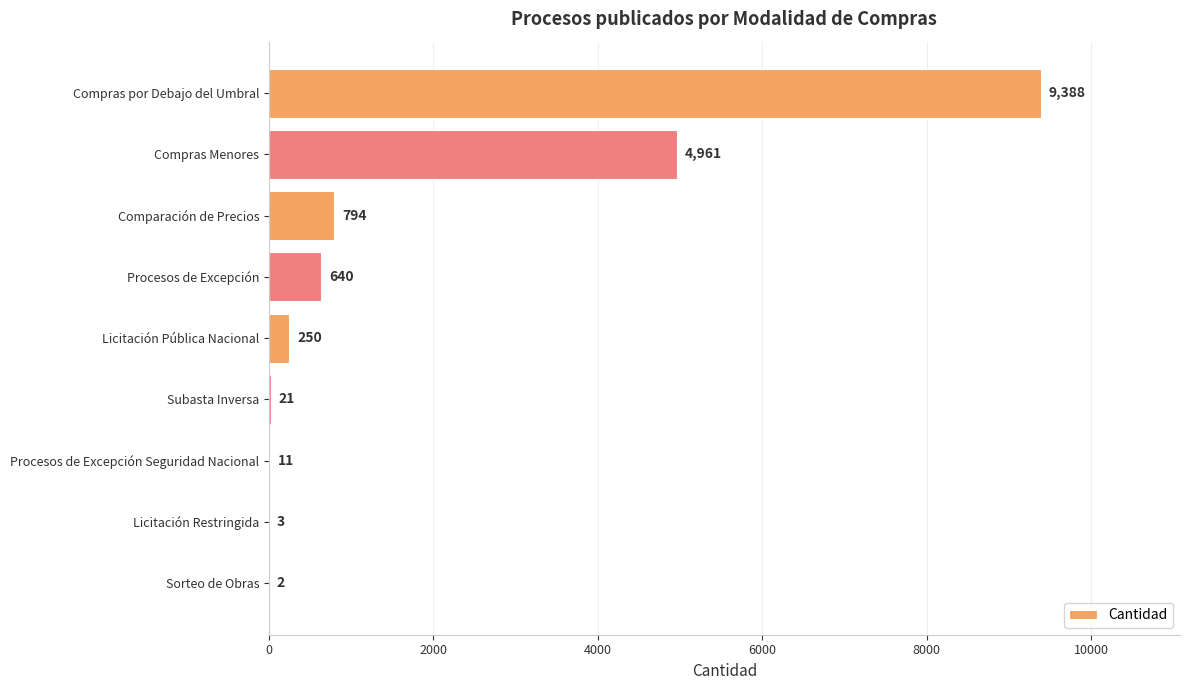

Are the bars horizontal?

Yes